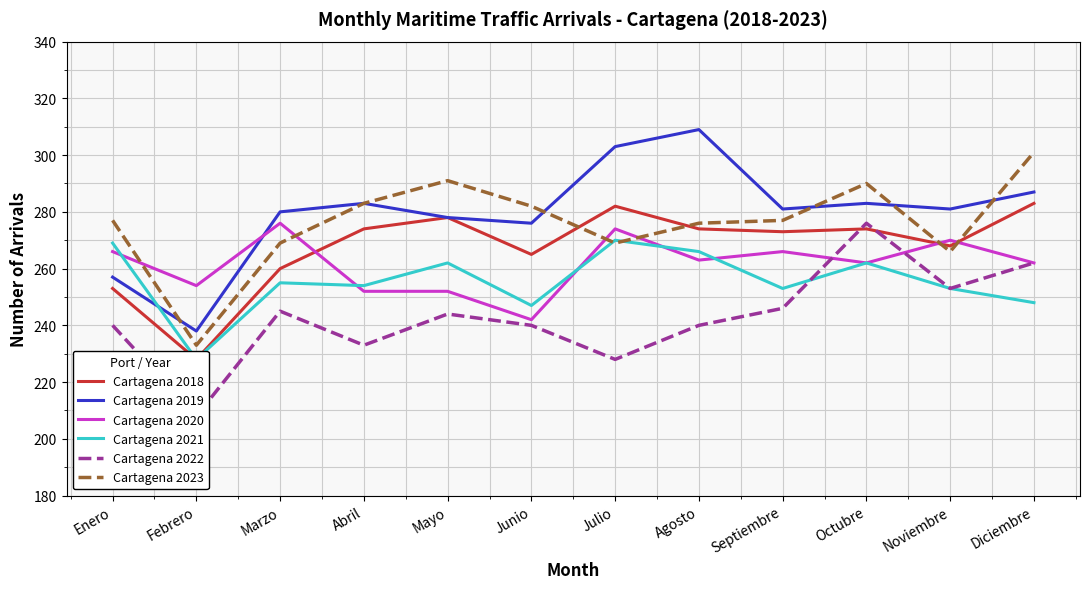

Where do Cartagena 2019 and Cartagena 2023 first cross each other?

Enero and Febrero